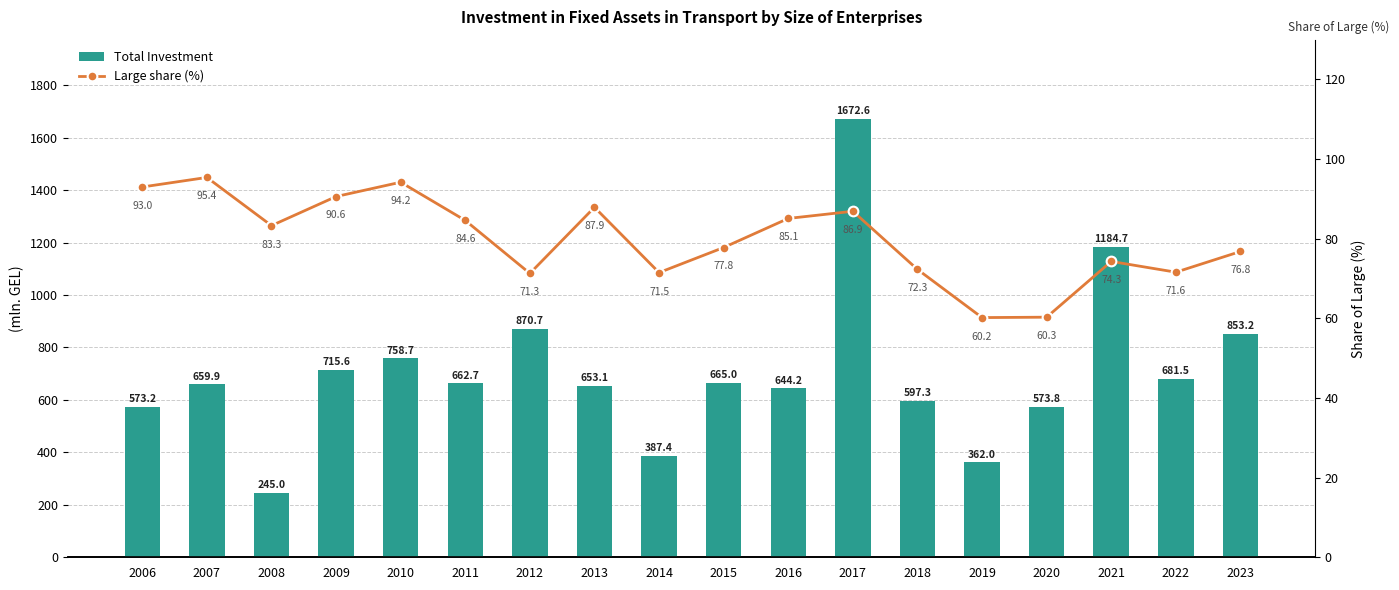

Reading right to left, transcribe all the data shown in this chart.

Total Investment: 853.2	681.5	1184.7	573.8	362.0	597.3	1672.6	644.2	665.0	387.4	653.1	870.7	662.7	758.7	715.6	245.0	659.9	573.2
Large share (%): 76.8	71.6	74.3	60.3	60.2	72.3	86.9	85.1	77.8	71.5	87.9	71.3	84.6	94.2	90.6	83.3	95.4	93.0